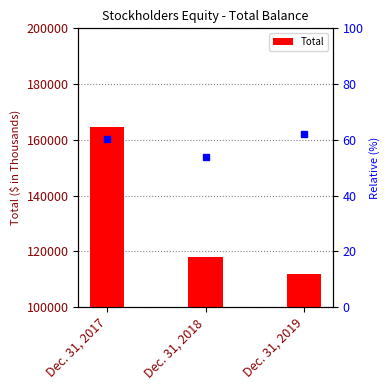

How many data points are less than 118013?

1